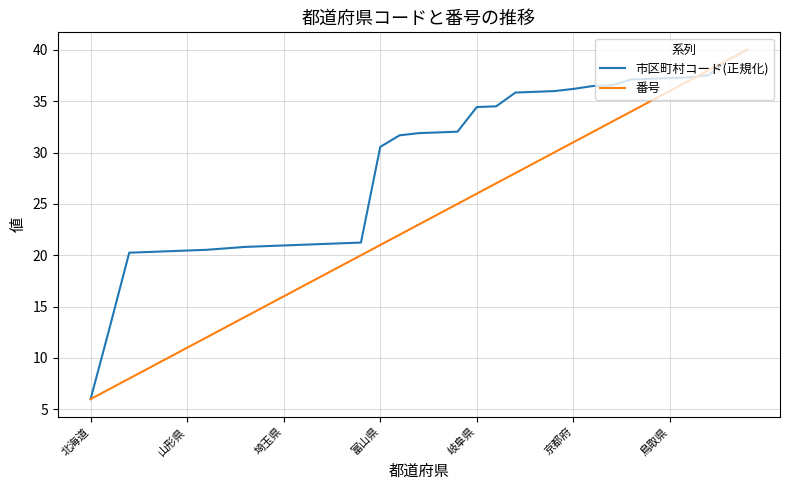

What is the maximum value for 市区町村コード(正規化)?

40.0